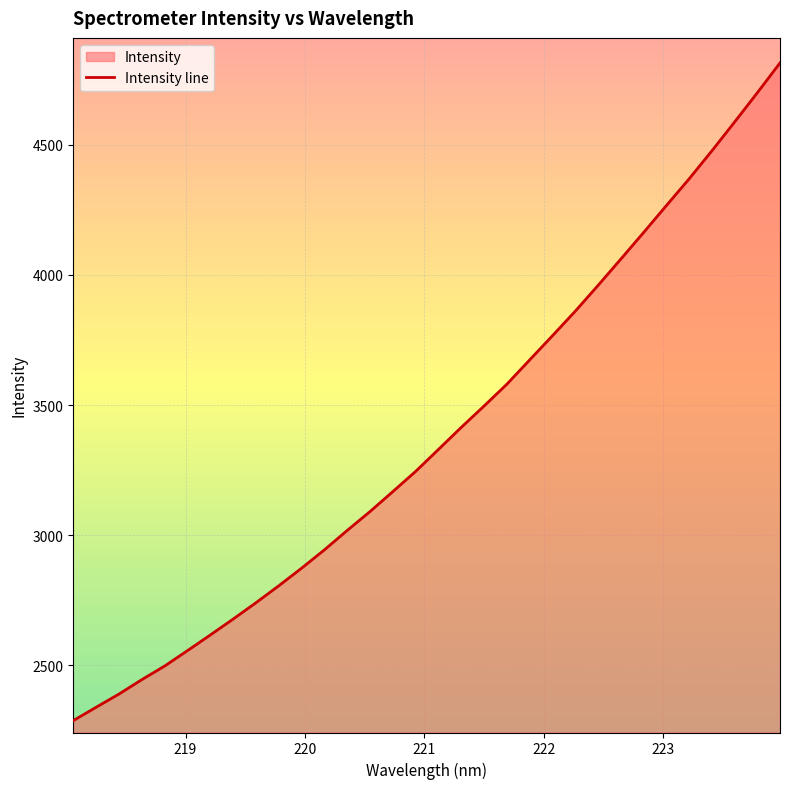

How many categories are shown in the chart?

32